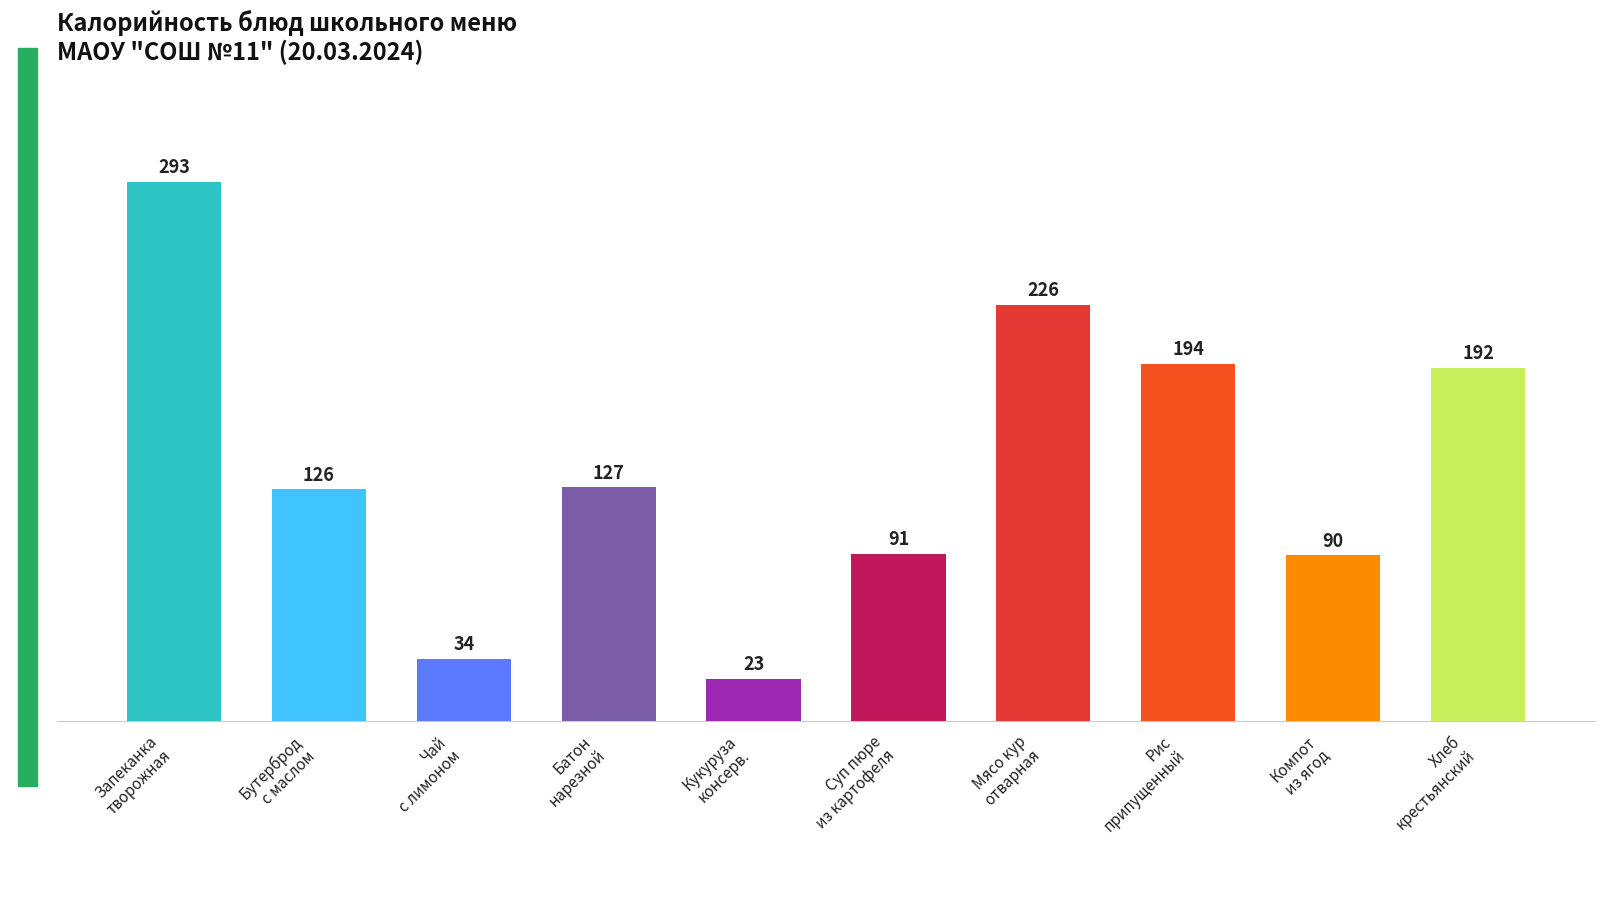

List the labels in order of value, largest first.

Запеканка
творожная, Мясо кур
отварная, Рис
припущенный, Хлеб
крестьянский, Батон
нарезной, Бутерброд
с маслом, Суп пюре
из картофеля, Компот
из ягод, Чай
с лимоном, Кукуруза
консерв.